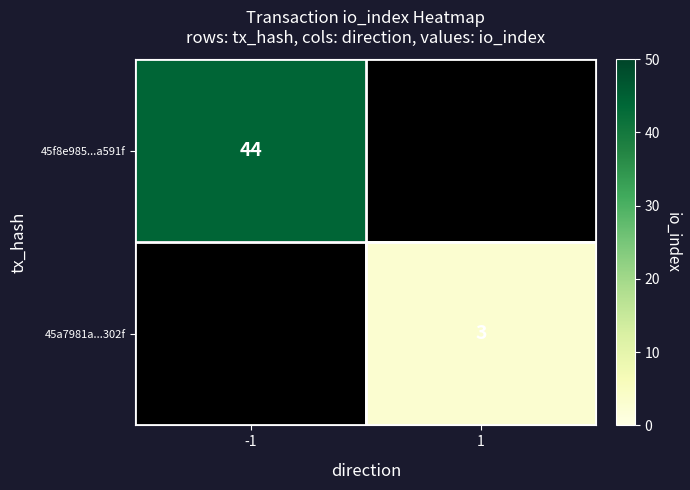

Is it true that 45a7981a...302f equals 3 at 1?

True